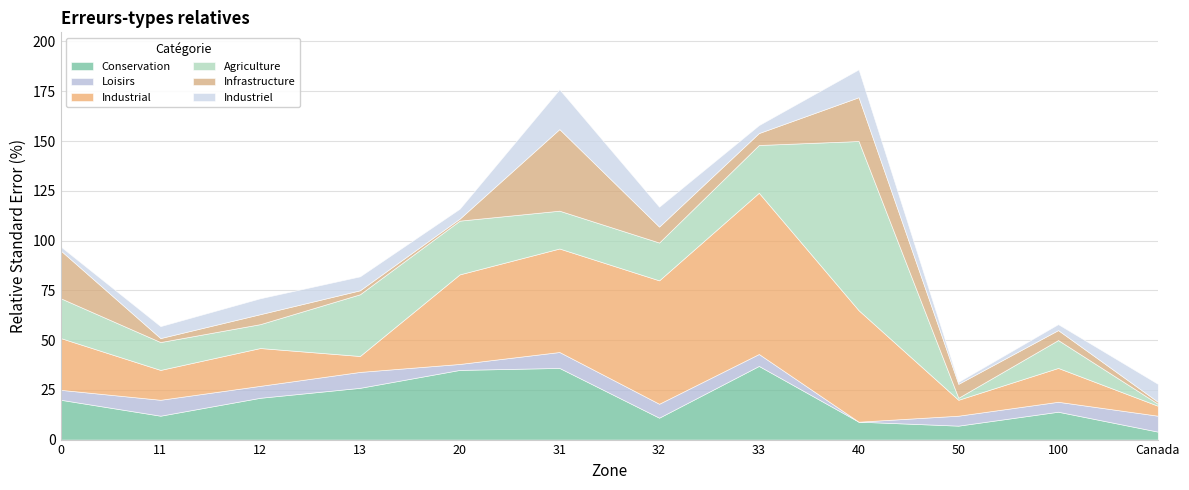

What is the difference between the maximum and minimum values in the Conservation series?

33